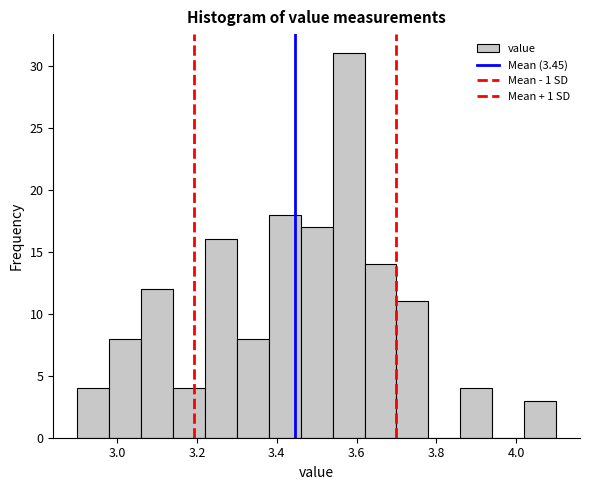

Reading left to right, transcribe this chart: for each bar, give the range it covers on the x-axis and its height. The values are not printed on the chart, so give them approximately, as read against the axis.

2.90 to 2.98: 4
2.98 to 3.06: 8
3.06 to 3.14: 12
3.14 to 3.22: 4
3.22 to 3.30: 16
3.30 to 3.38: 8
3.38 to 3.46: 18
3.46 to 3.54: 17
3.54 to 3.62: 31
3.62 to 3.70: 14
3.70 to 3.78: 11
3.78 to 3.86: 0
3.86 to 3.94: 4
3.94 to 4.02: 0
4.02 to 4.10: 3